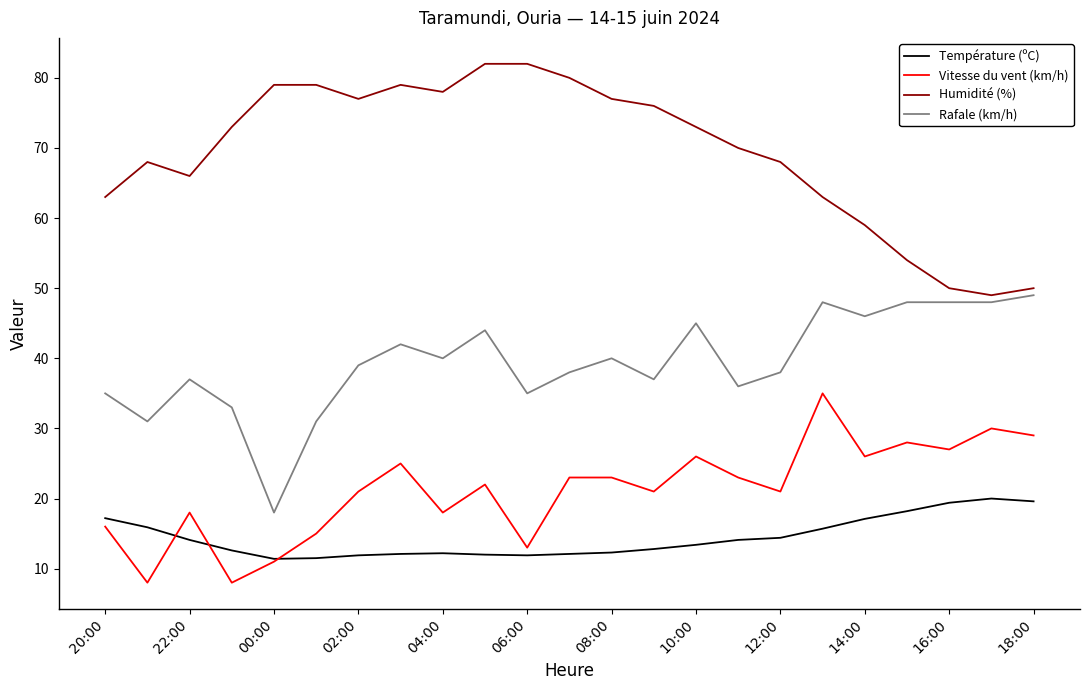

How many lines are shown in the chart?

4